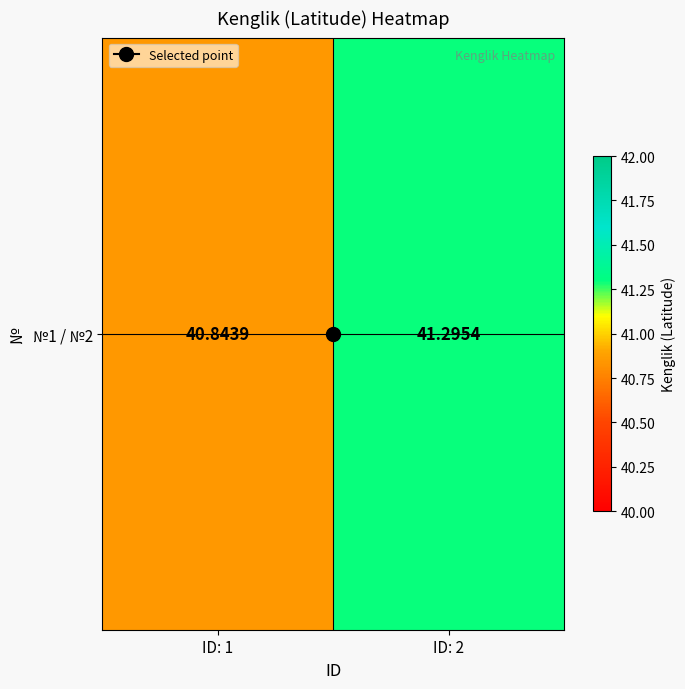

Rank the categories by value from lowest to highest.

ID: 1, ID: 2